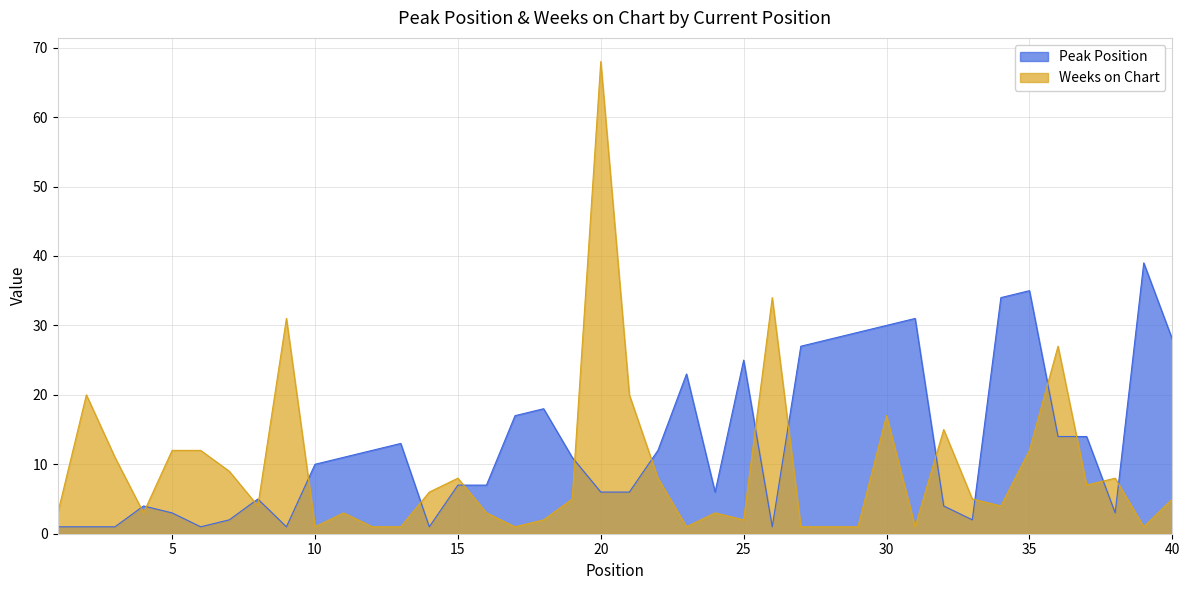

At which category does Weeks on Chart reach its first local peak?

2